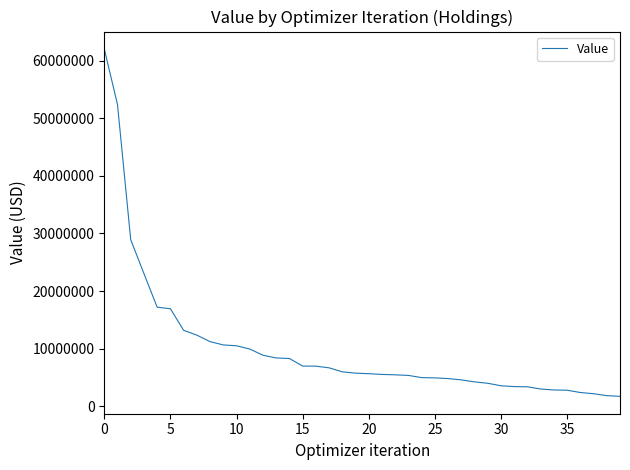

What is the minimum value shown in the chart?

1697000